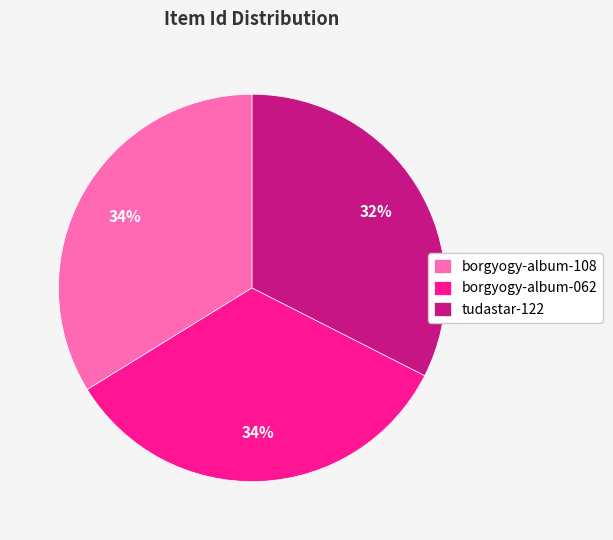

To the nearest percent, what is the combined percentage of tudastar-122 and borgyogy-album-108?

66%